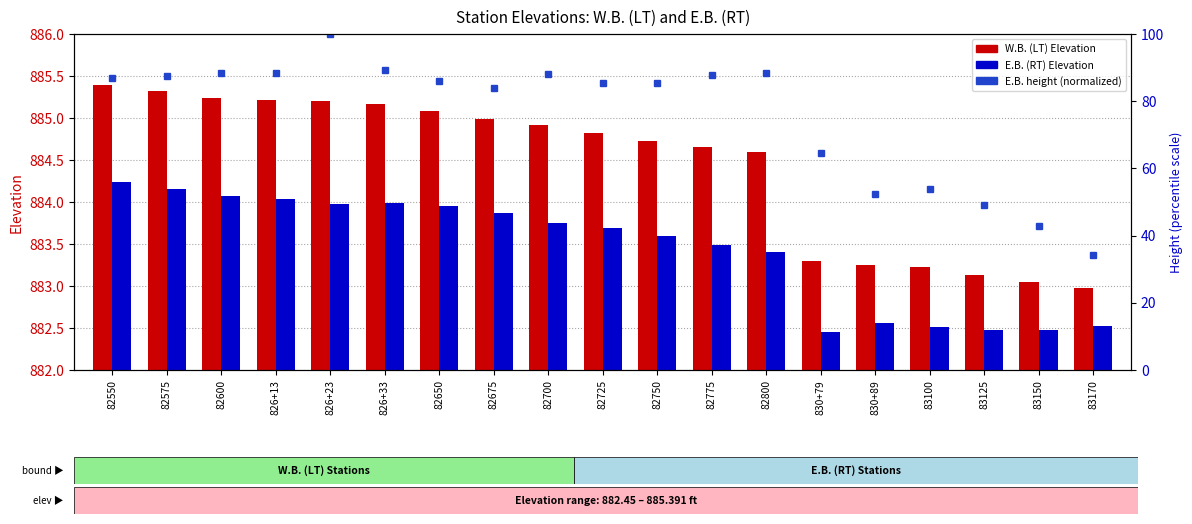

What is the difference between the maximum and minimum values in the E.B. (RT) Elevation series?

1.8